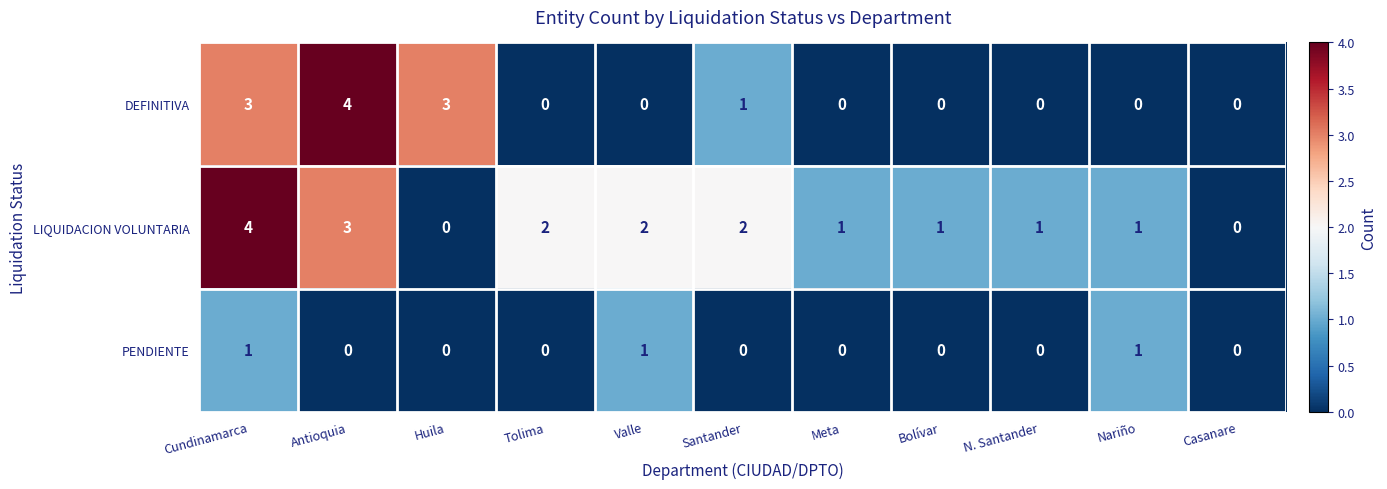

List the series in order of their overall mean, lowest first.

PENDIENTE, DEFINITIVA, LIQUIDACION VOLUNTARIA